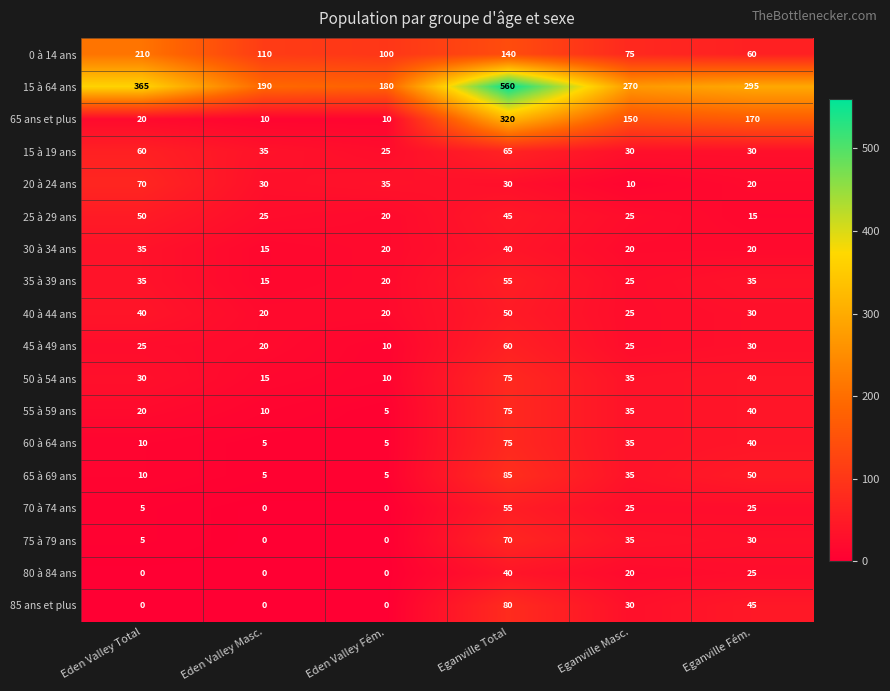

The value of 25 à 29 ans at Eganville Masc. is 25. True or false?

True